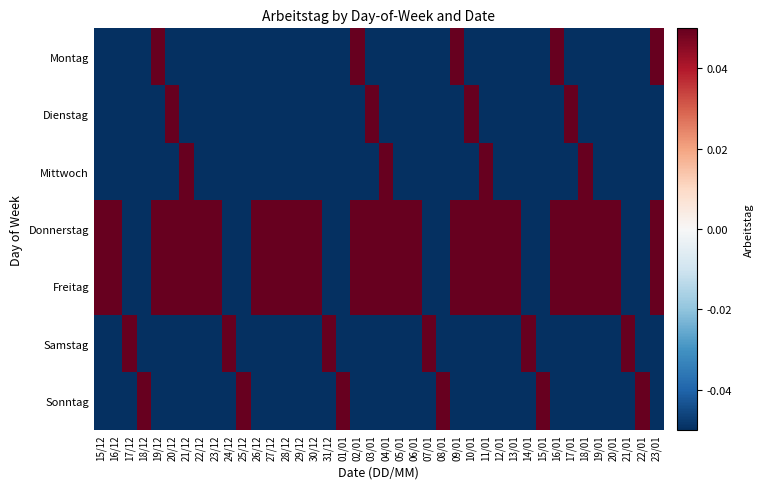

Reading right to left, what are all the values shown in this chart?

Montag: 23/01=0.5	22/01=-0.5	21/01=-0.5	20/01=-0.5	19/01=-0.5	18/01=-0.5	17/01=-0.5	16/01=0.5	15/01=-0.5	14/01=-0.5	13/01=-0.5	12/01=-0.5	11/01=-0.5	10/01=-0.5	09/01=0.5	08/01=-0.5	07/01=-0.5	06/01=-0.5	05/01=-0.5	04/01=-0.5	03/01=-0.5	02/01=0.5	01/01=-0.5	31/12=-0.5	30/12=-0.5	29/12=-0.5	28/12=-0.5	27/12=-0.5	26/12=-0.5	25/12=-0.5	24/12=-0.5	23/12=-0.5	22/12=-0.5	21/12=-0.5	20/12=-0.5	19/12=0.5	18/12=-0.5	17/12=-0.5	16/12=-0.5	15/12=-0.5
Dienstag: 23/01=-0.5	22/01=-0.5	21/01=-0.5	20/01=-0.5	19/01=-0.5	18/01=-0.5	17/01=0.5	16/01=-0.5	15/01=-0.5	14/01=-0.5	13/01=-0.5	12/01=-0.5	11/01=-0.5	10/01=0.5	09/01=-0.5	08/01=-0.5	07/01=-0.5	06/01=-0.5	05/01=-0.5	04/01=-0.5	03/01=0.5	02/01=-0.5	01/01=-0.5	31/12=-0.5	30/12=-0.5	29/12=-0.5	28/12=-0.5	27/12=-0.5	26/12=-0.5	25/12=-0.5	24/12=-0.5	23/12=-0.5	22/12=-0.5	21/12=-0.5	20/12=0.5	19/12=-0.5	18/12=-0.5	17/12=-0.5	16/12=-0.5	15/12=-0.5
Mittwoch: 23/01=-0.5	22/01=-0.5	21/01=-0.5	20/01=-0.5	19/01=-0.5	18/01=0.5	17/01=-0.5	16/01=-0.5	15/01=-0.5	14/01=-0.5	13/01=-0.5	12/01=-0.5	11/01=0.5	10/01=-0.5	09/01=-0.5	08/01=-0.5	07/01=-0.5	06/01=-0.5	05/01=-0.5	04/01=0.5	03/01=-0.5	02/01=-0.5	01/01=-0.5	31/12=-0.5	30/12=-0.5	29/12=-0.5	28/12=-0.5	27/12=-0.5	26/12=-0.5	25/12=-0.5	24/12=-0.5	23/12=-0.5	22/12=-0.5	21/12=0.5	20/12=-0.5	19/12=-0.5	18/12=-0.5	17/12=-0.5	16/12=-0.5	15/12=-0.5
Donnerstag: 23/01=0.5	22/01=-0.5	21/01=-0.5	20/01=0.5	19/01=0.5	18/01=0.5	17/01=0.5	16/01=0.5	15/01=-0.5	14/01=-0.5	13/01=0.5	12/01=0.5	11/01=0.5	10/01=0.5	09/01=0.5	08/01=-0.5	07/01=-0.5	06/01=0.5	05/01=0.5	04/01=0.5	03/01=0.5	02/01=0.5	01/01=-0.5	31/12=-0.5	30/12=0.5	29/12=0.5	28/12=0.5	27/12=0.5	26/12=0.5	25/12=-0.5	24/12=-0.5	23/12=0.5	22/12=0.5	21/12=0.5	20/12=0.5	19/12=0.5	18/12=-0.5	17/12=-0.5	16/12=0.5	15/12=0.5
Freitag: 23/01=0.5	22/01=-0.5	21/01=-0.5	20/01=0.5	19/01=0.5	18/01=0.5	17/01=0.5	16/01=0.5	15/01=-0.5	14/01=-0.5	13/01=0.5	12/01=0.5	11/01=0.5	10/01=0.5	09/01=0.5	08/01=-0.5	07/01=-0.5	06/01=0.5	05/01=0.5	04/01=0.5	03/01=0.5	02/01=0.5	01/01=-0.5	31/12=-0.5	30/12=0.5	29/12=0.5	28/12=0.5	27/12=0.5	26/12=0.5	25/12=-0.5	24/12=-0.5	23/12=0.5	22/12=0.5	21/12=0.5	20/12=0.5	19/12=0.5	18/12=-0.5	17/12=-0.5	16/12=0.5	15/12=0.5
Samstag: 23/01=-0.5	22/01=-0.5	21/01=0.5	20/01=-0.5	19/01=-0.5	18/01=-0.5	17/01=-0.5	16/01=-0.5	15/01=-0.5	14/01=0.5	13/01=-0.5	12/01=-0.5	11/01=-0.5	10/01=-0.5	09/01=-0.5	08/01=-0.5	07/01=0.5	06/01=-0.5	05/01=-0.5	04/01=-0.5	03/01=-0.5	02/01=-0.5	01/01=-0.5	31/12=0.5	30/12=-0.5	29/12=-0.5	28/12=-0.5	27/12=-0.5	26/12=-0.5	25/12=-0.5	24/12=0.5	23/12=-0.5	22/12=-0.5	21/12=-0.5	20/12=-0.5	19/12=-0.5	18/12=-0.5	17/12=0.5	16/12=-0.5	15/12=-0.5
Sonntag: 23/01=-0.5	22/01=0.5	21/01=-0.5	20/01=-0.5	19/01=-0.5	18/01=-0.5	17/01=-0.5	16/01=-0.5	15/01=0.5	14/01=-0.5	13/01=-0.5	12/01=-0.5	11/01=-0.5	10/01=-0.5	09/01=-0.5	08/01=0.5	07/01=-0.5	06/01=-0.5	05/01=-0.5	04/01=-0.5	03/01=-0.5	02/01=-0.5	01/01=0.5	31/12=-0.5	30/12=-0.5	29/12=-0.5	28/12=-0.5	27/12=-0.5	26/12=-0.5	25/12=0.5	24/12=-0.5	23/12=-0.5	22/12=-0.5	21/12=-0.5	20/12=-0.5	19/12=-0.5	18/12=0.5	17/12=-0.5	16/12=-0.5	15/12=-0.5